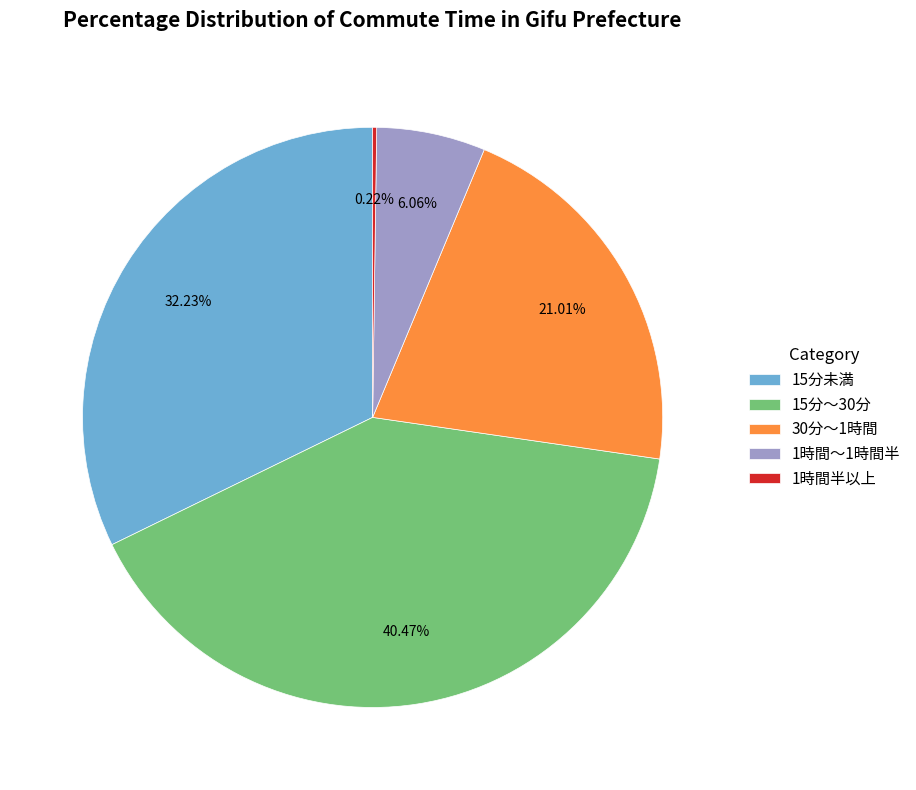

To the nearest percent, what is the average slice percentage?

20%